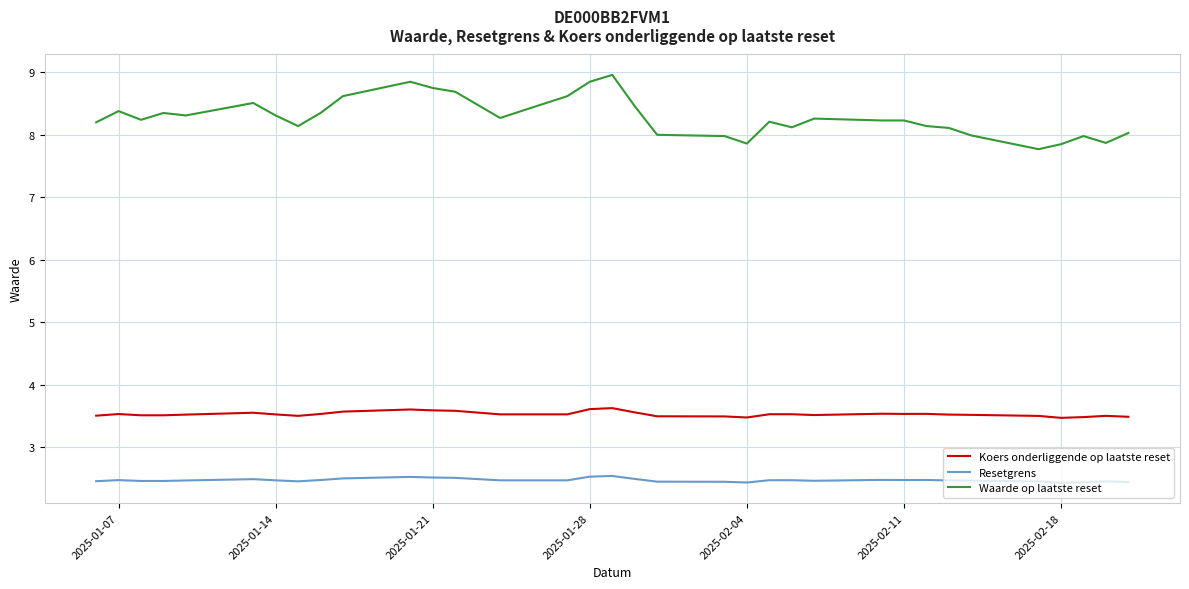

What is the average value of the Waarde op laatste reset series?

8.3